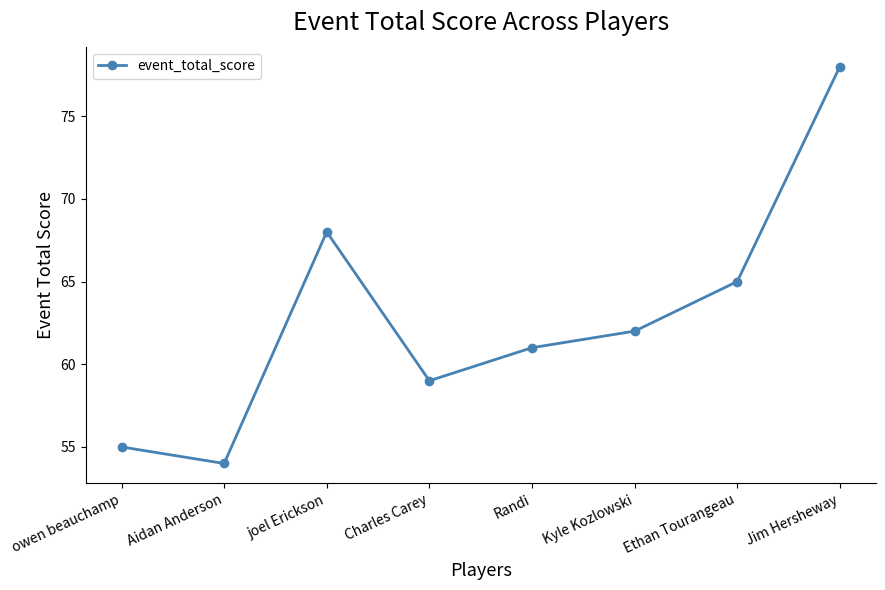

How many series are shown in this chart?

1